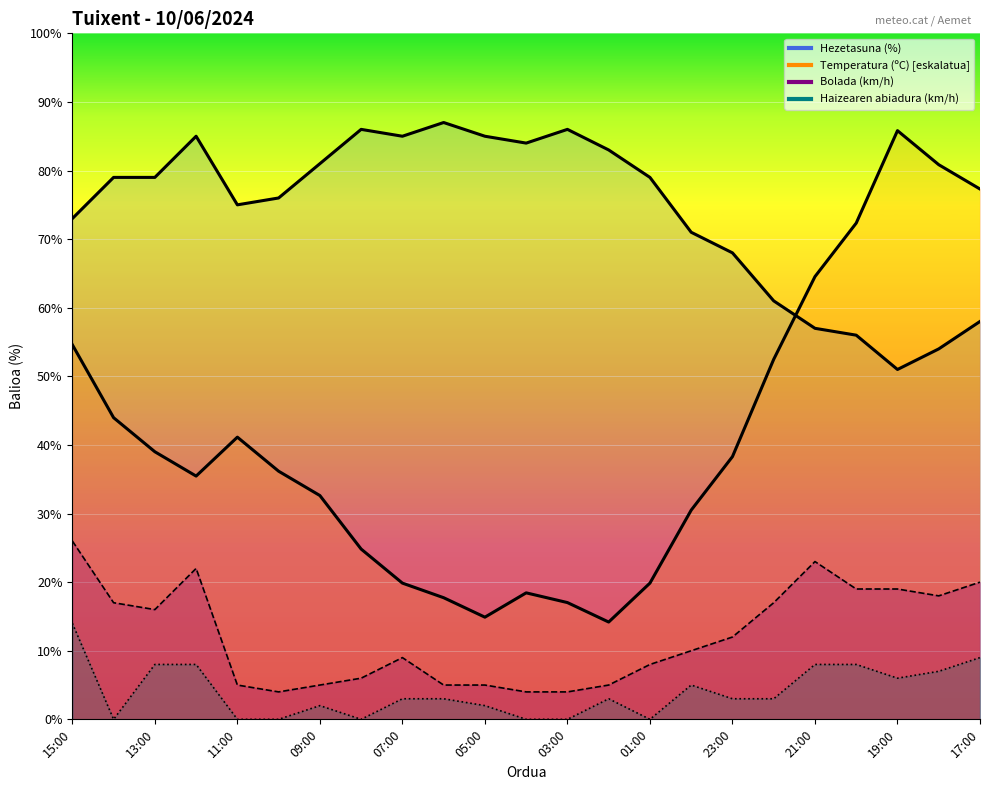

What is the maximum value for Hezetasuna (%)?

87.0